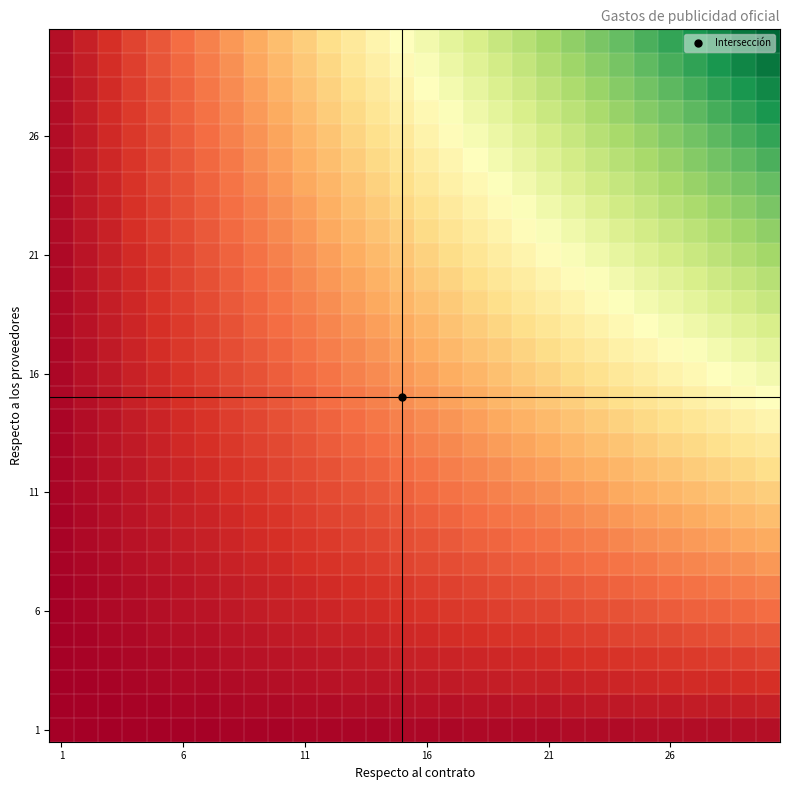

What is the maximum value shown in the chart?

30.0